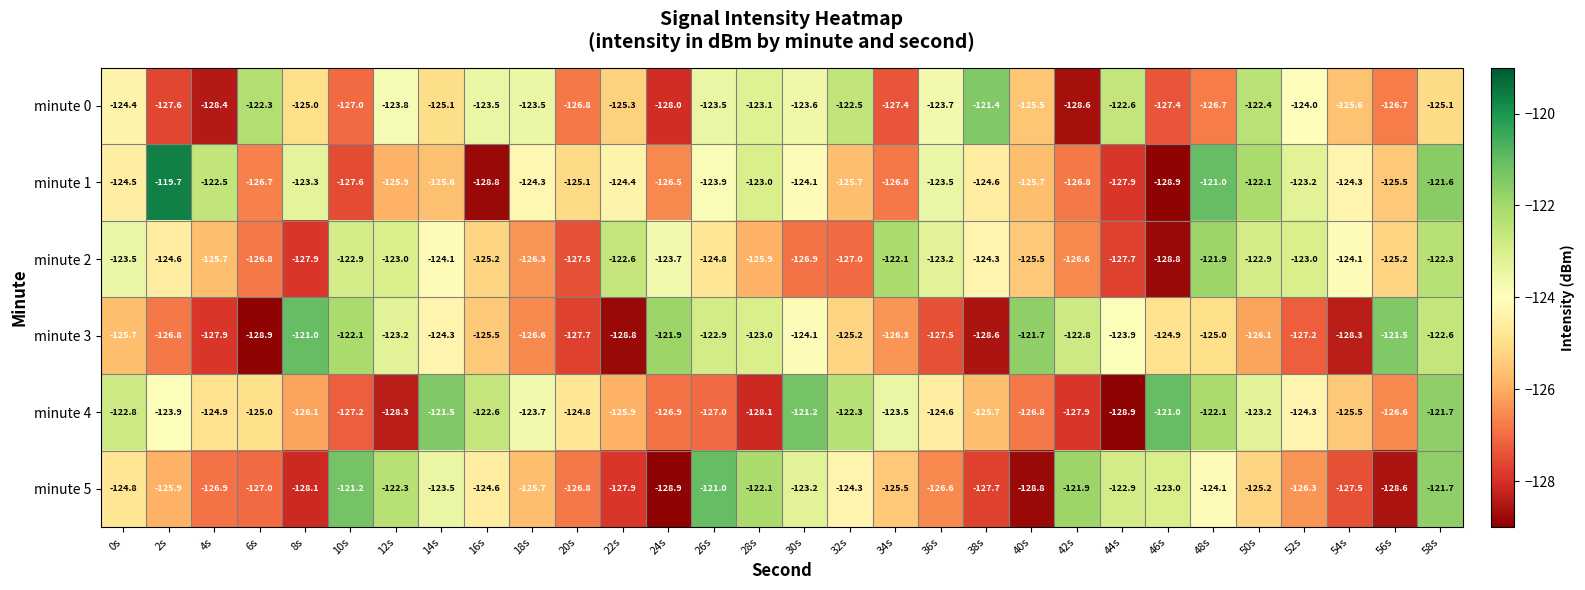

What is the maximum value for minute 5?

-121.0